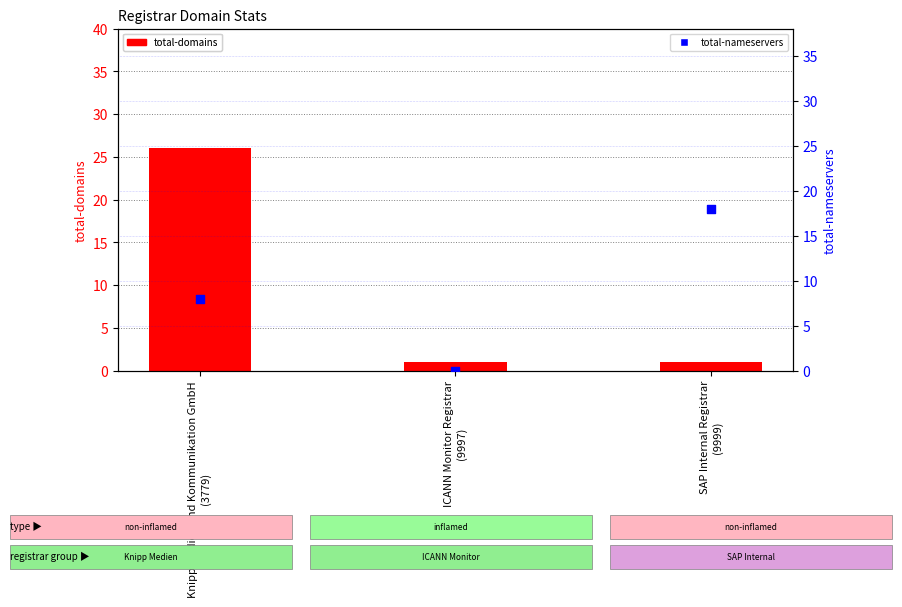

Which series reaches the maximum Y coordinate?

total-domains